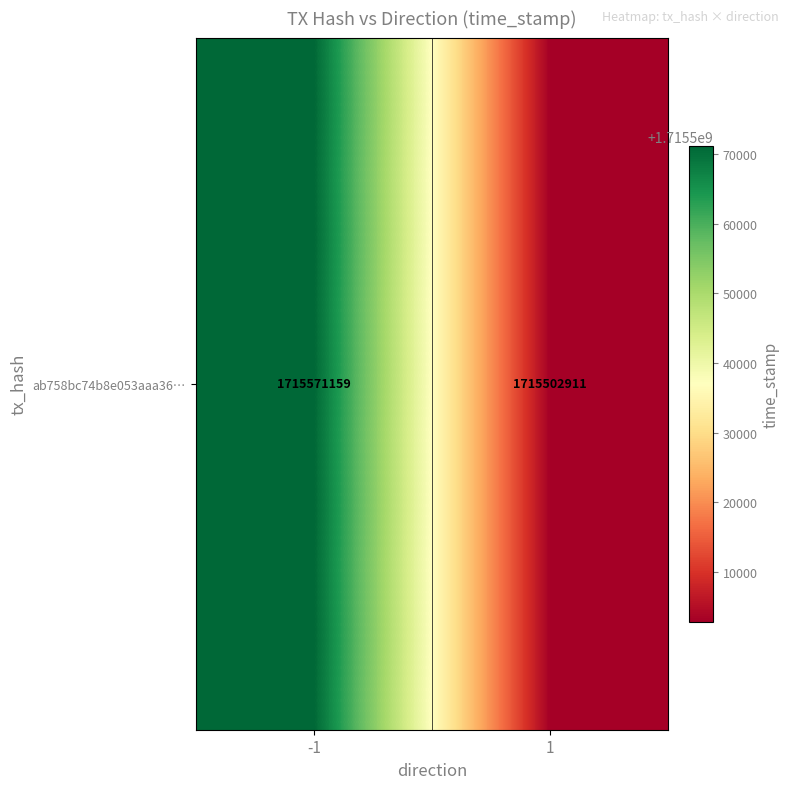

Count the values in the range 1715502911 to 1715571159.

2